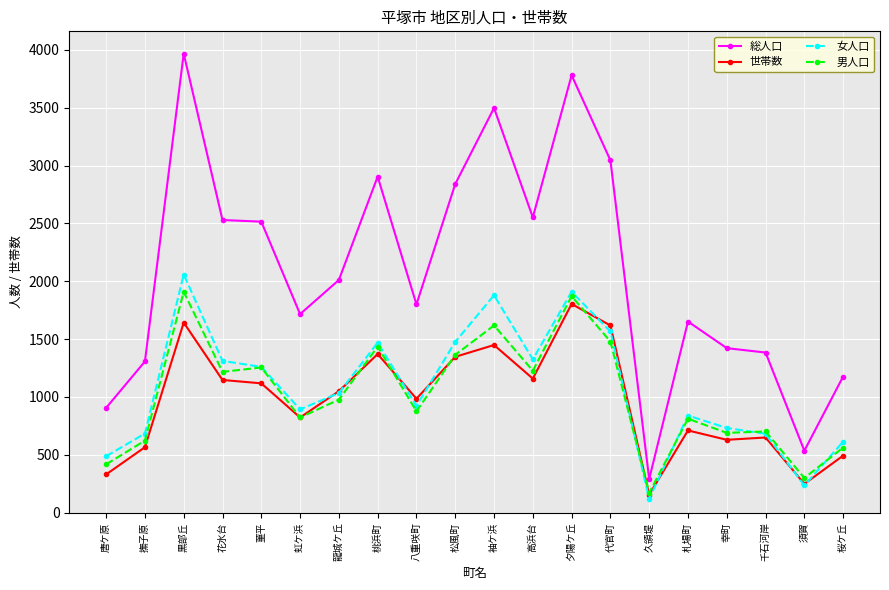

What are all the series names shown in the legend?

総人口, 世帯数, 女人口, 男人口